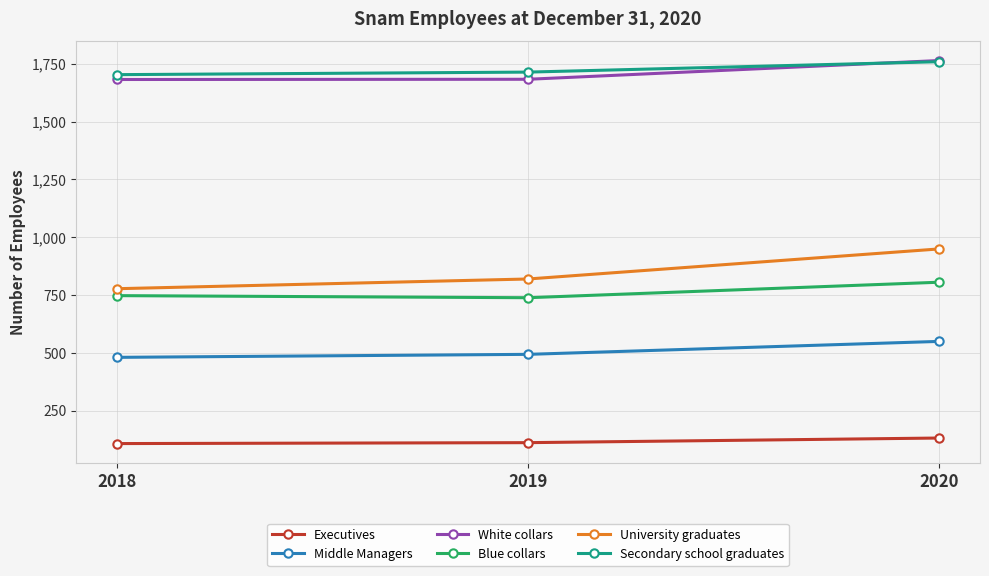

Is the value of Executives at 2020 greater than the value of Secondary school graduates at 2018?

No